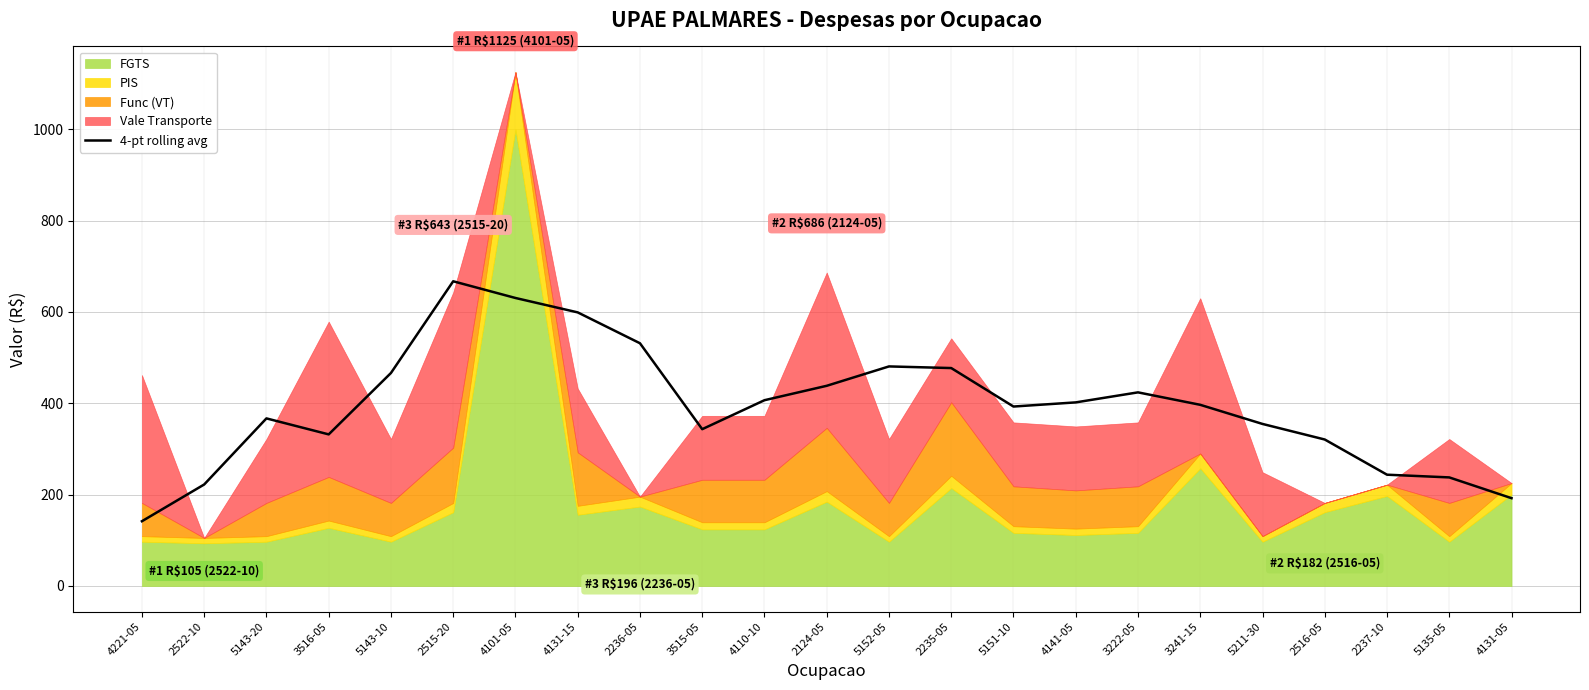

What is the value of the 15th point from the left?

392.9